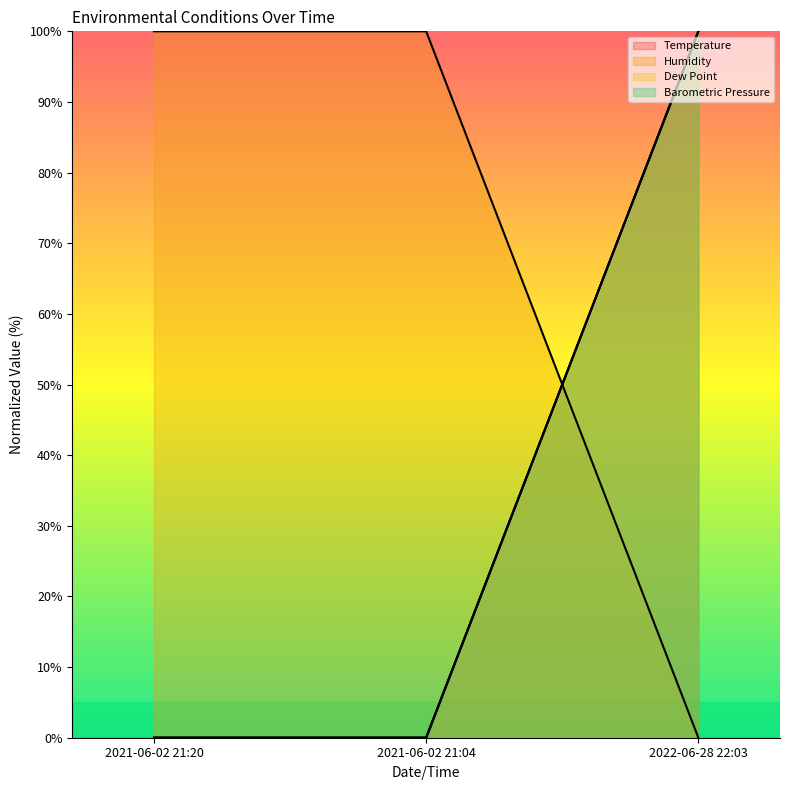

How many values in Barometric Pressure are above zero?

1